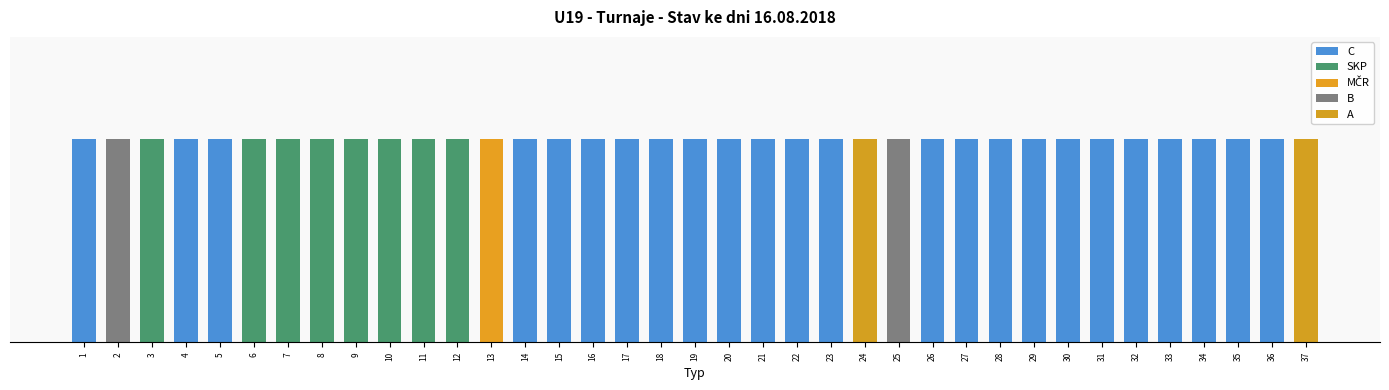

How many values exceed 2?

2